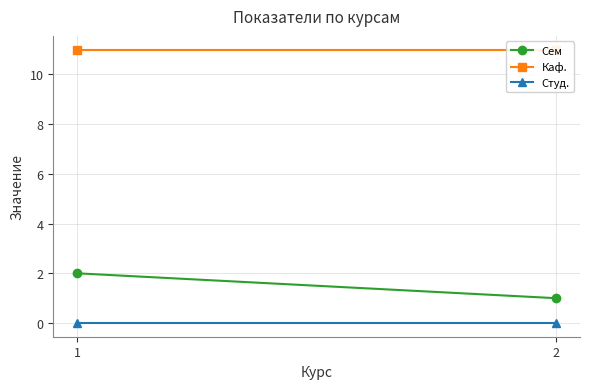

What is the total value across all series at 2?

12